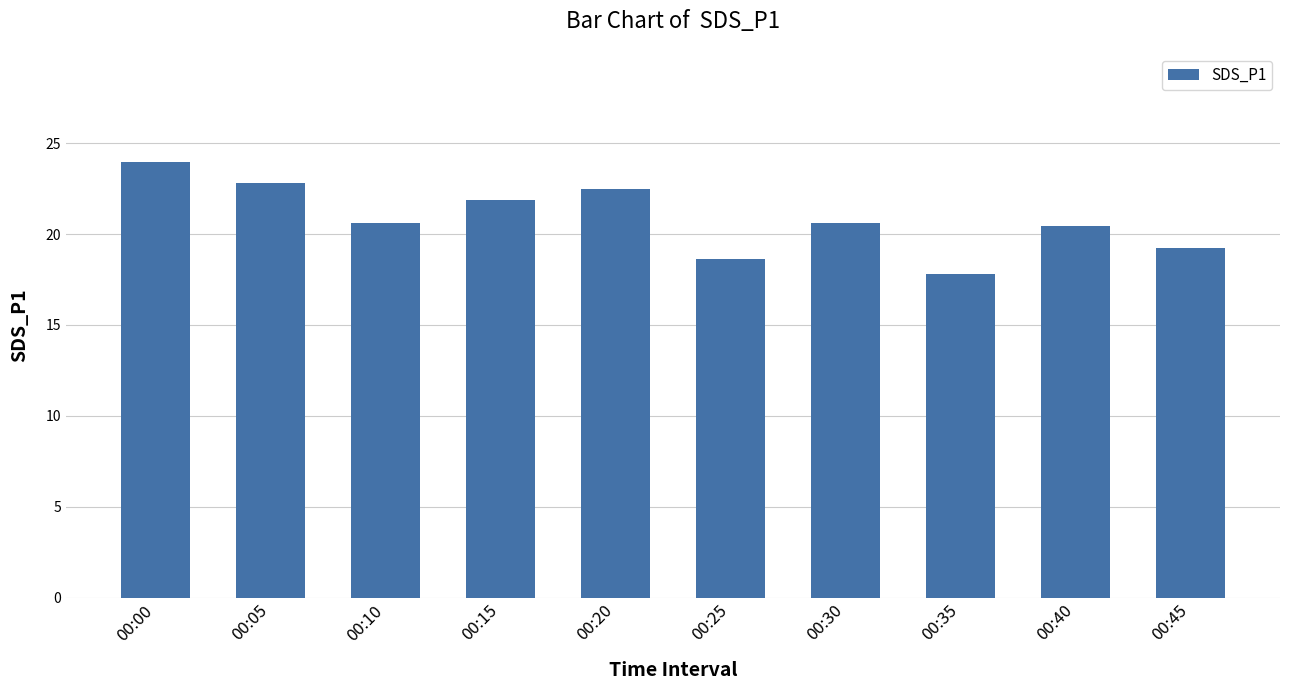

What is the sum of the values at 00:30 and 00:05?

43.4